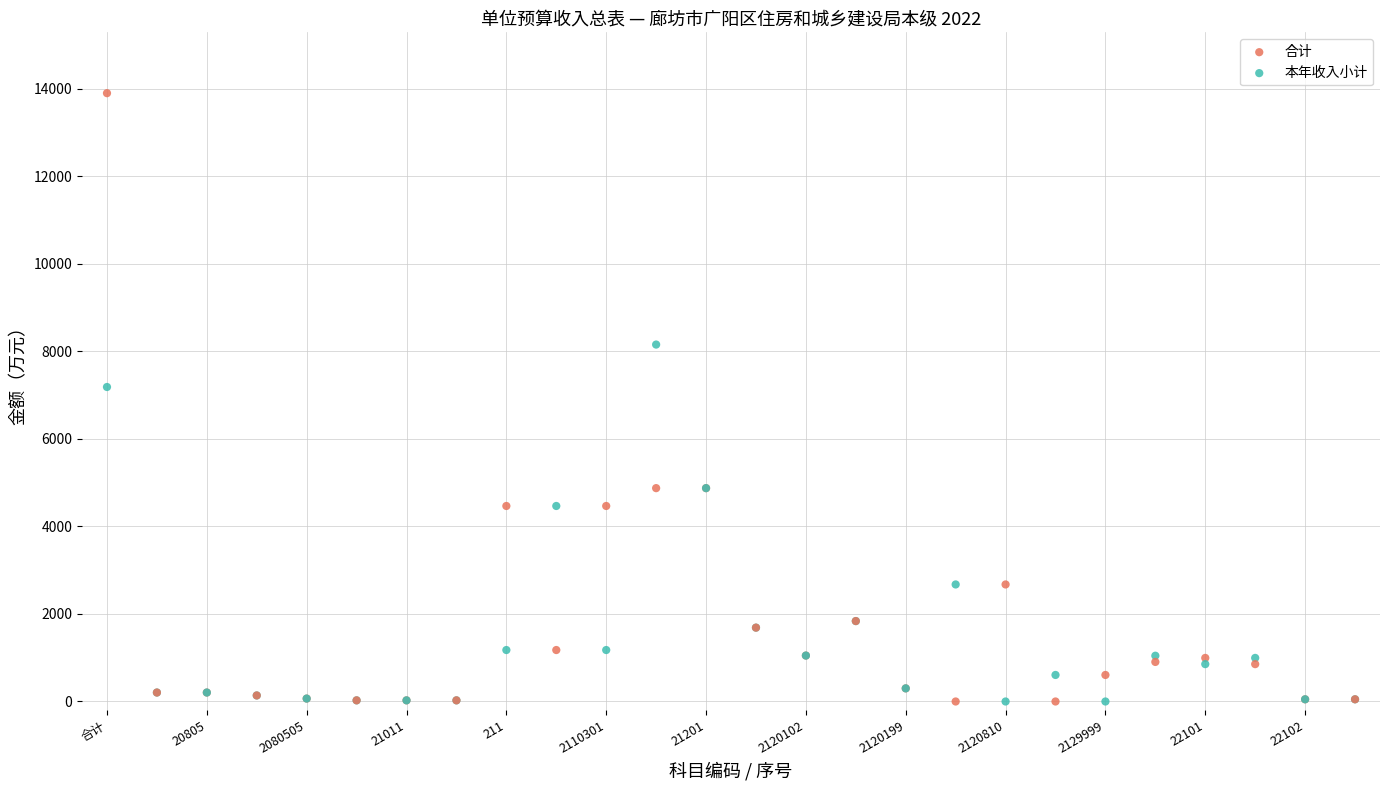

Which series has the largest Y range (max minus min)?

合计